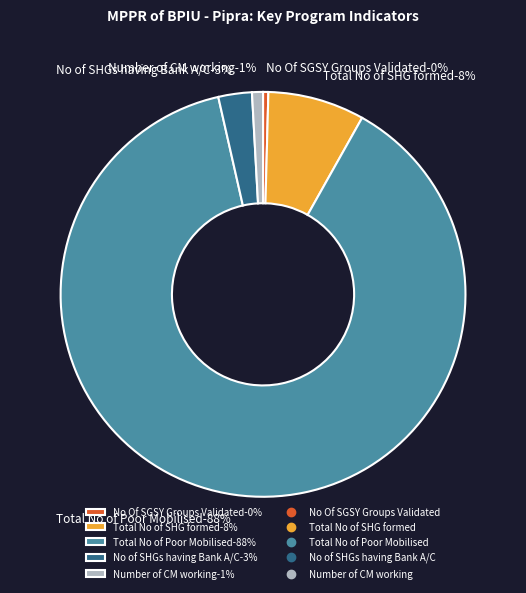

What is the change in value from Total No of SHG formed to No of SHGs having Bank A/C?

-179